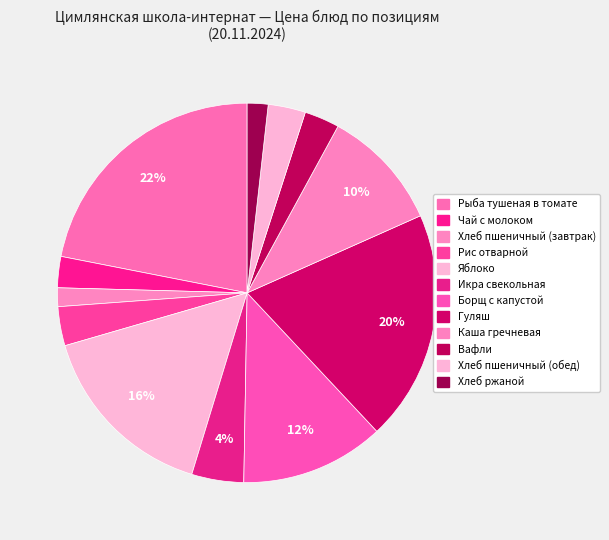

How much of the chart is everything except Гуляш?

80.3%